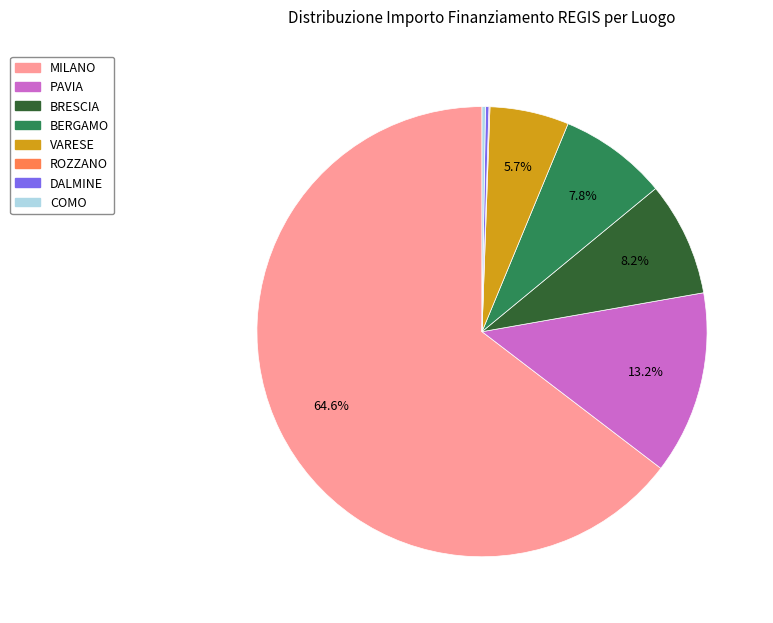

What is the total percentage of VARESE and BERGAMO?

13.5%